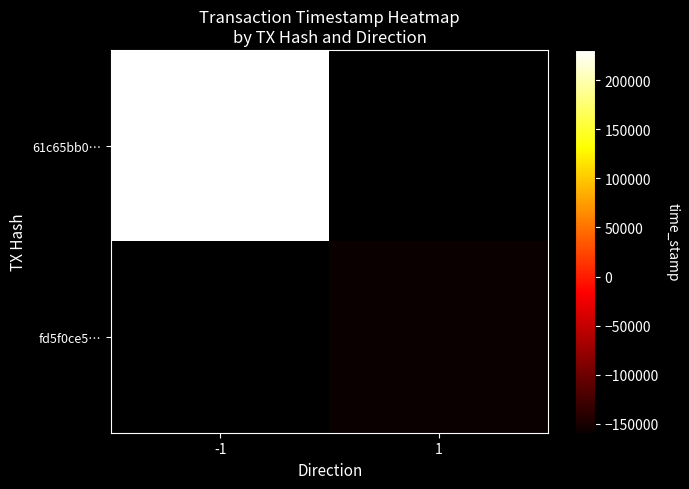

At which label does 61c65bb0… reach its peak?

-1